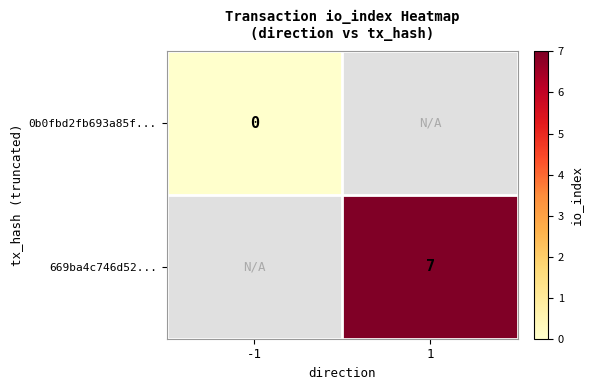

The 669ba4c746d52... series shows 4 at 1. True or false?

False